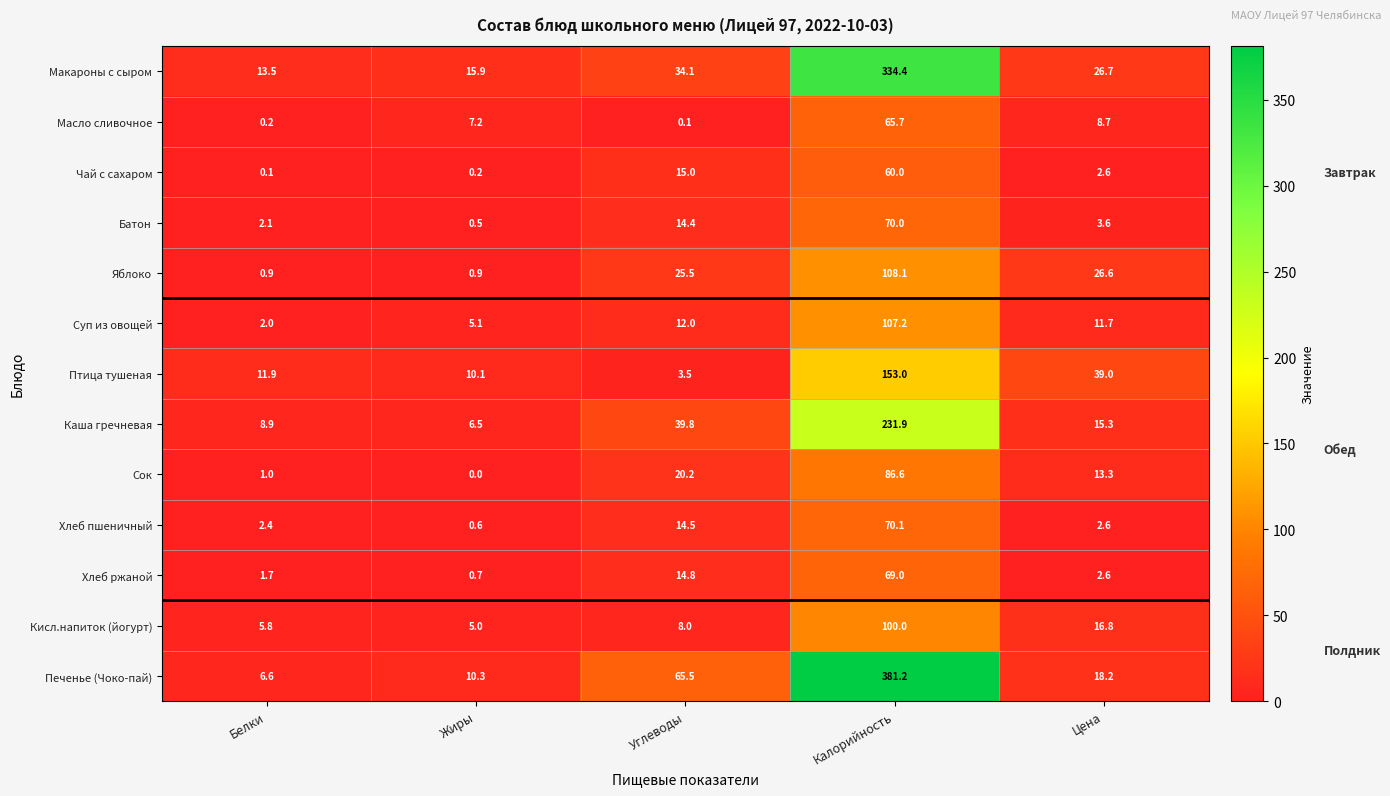

At which label does Масло сливочное first exceed 7?

Жиры